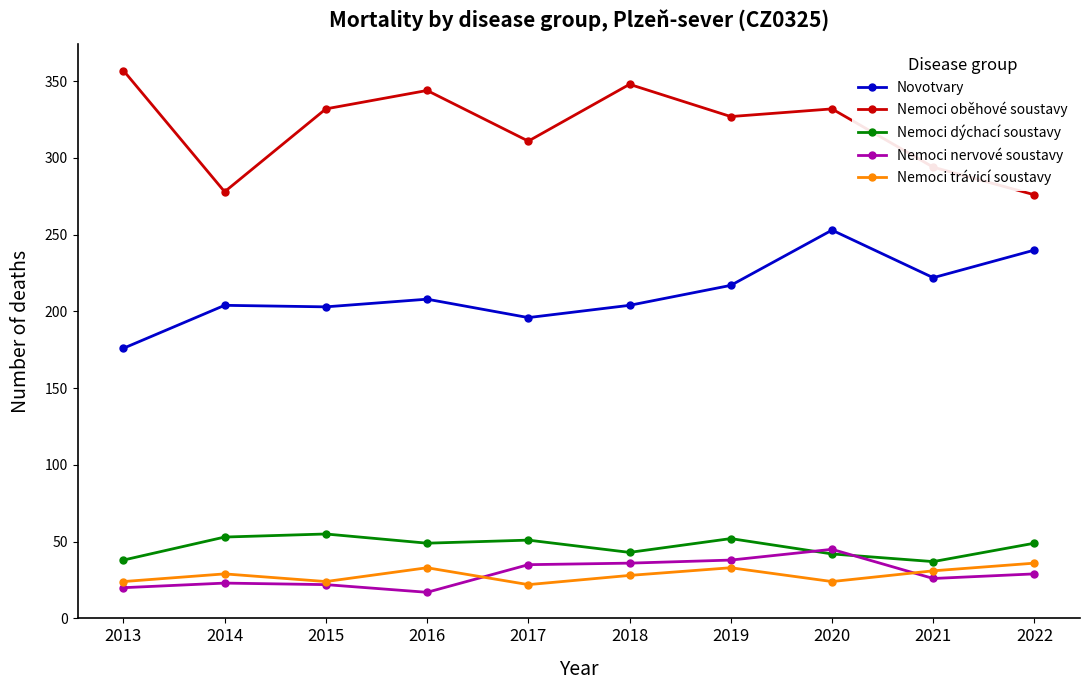

At which label does Nemoci dýchací soustavy first exceed 49?

2014